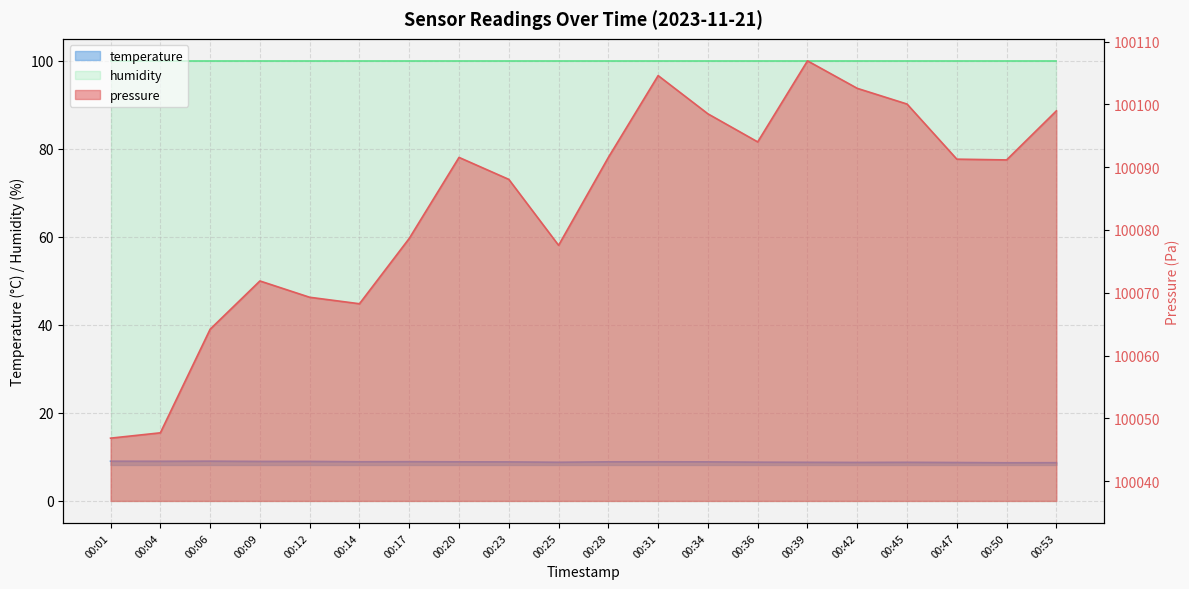

What is the sum of the temperature values at 00:39 and 00:17?

17.7